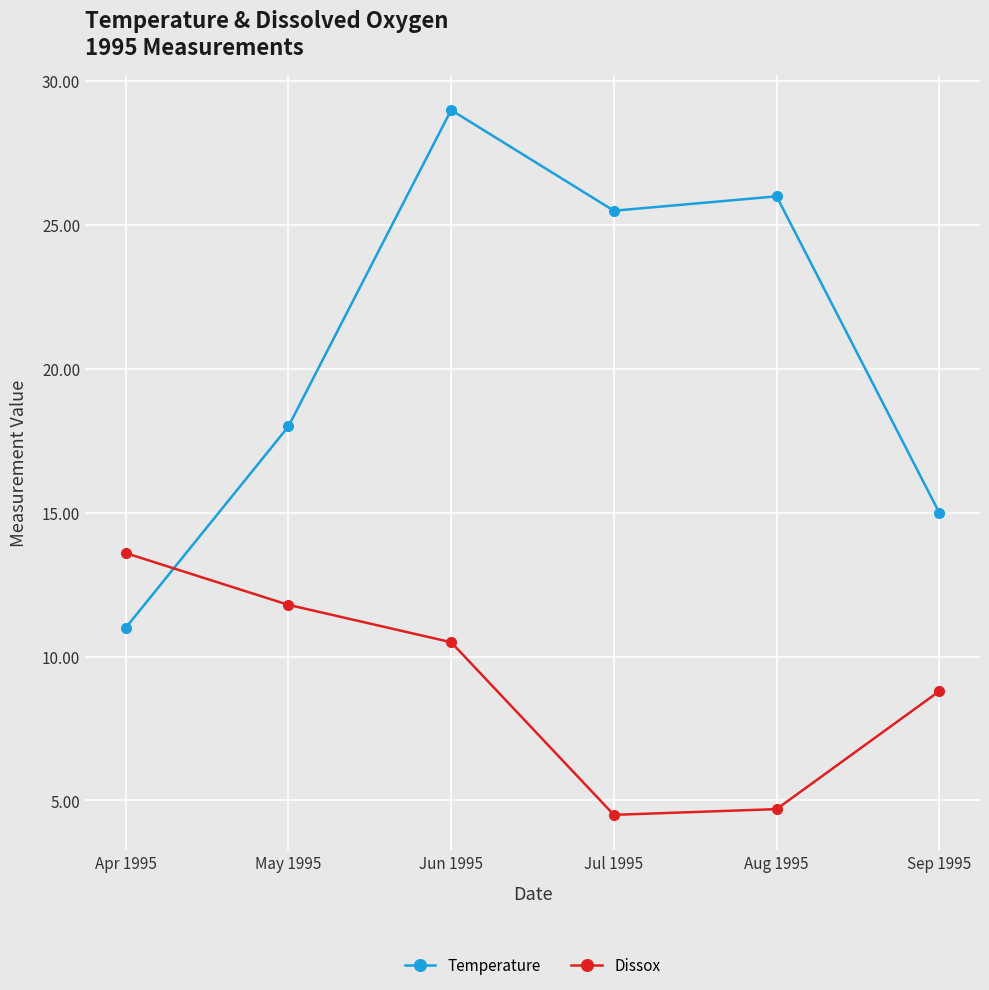

What is the maximum value for Temperature?

29.0